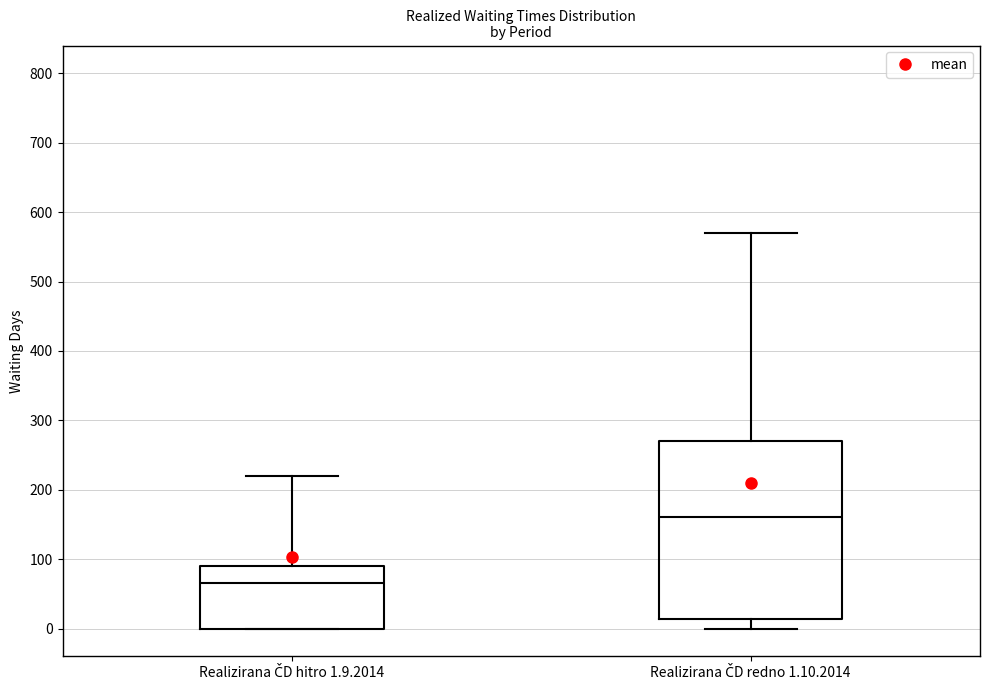

Where does the lower whisker of the box for Realizirana ČD redno 1.10.2014 end on the y-axis? The values are not printed on the chart, so give them approximately, as read against the axis.

0